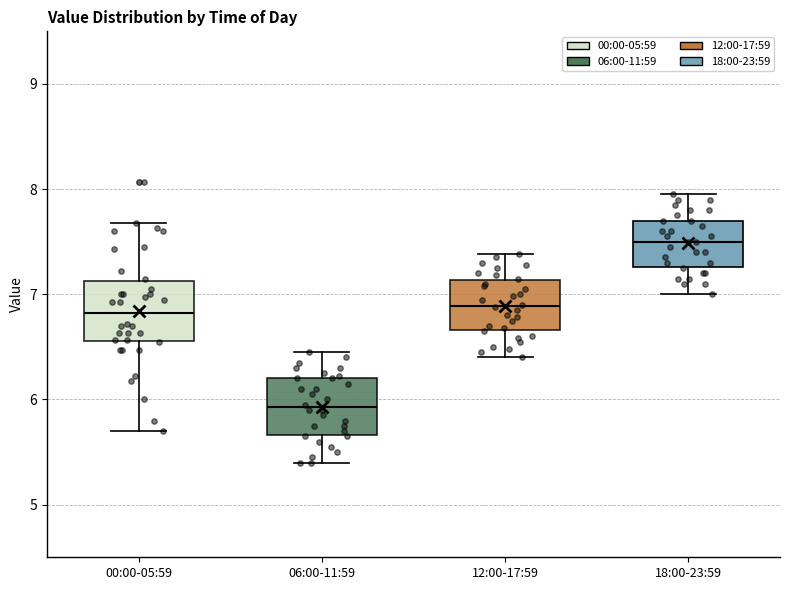

Reading left to right, read every box against the y-axis: the position of its median line, the range the box covers, and the ends of its whiskers. The values are not printed on the chart, so give them approximately, as read against the axis.

00:00-05:59: median 6.8, box 6.6 to 7.1, whiskers 5.7 to 7.7
06:00-11:59: median 5.9, box 5.7 to 6.2, whiskers 5.4 to 6.5
12:00-17:59: median 6.9, box 6.7 to 7.1, whiskers 6.4 to 7.4
18:00-23:59: median 7.5, box 7.3 to 7.7, whiskers 7.0 to 8.0